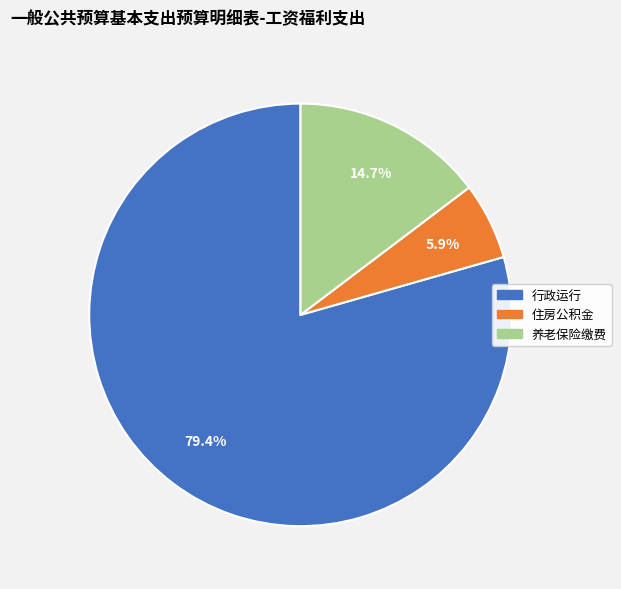

Is there a majority slice in this chart?

Yes